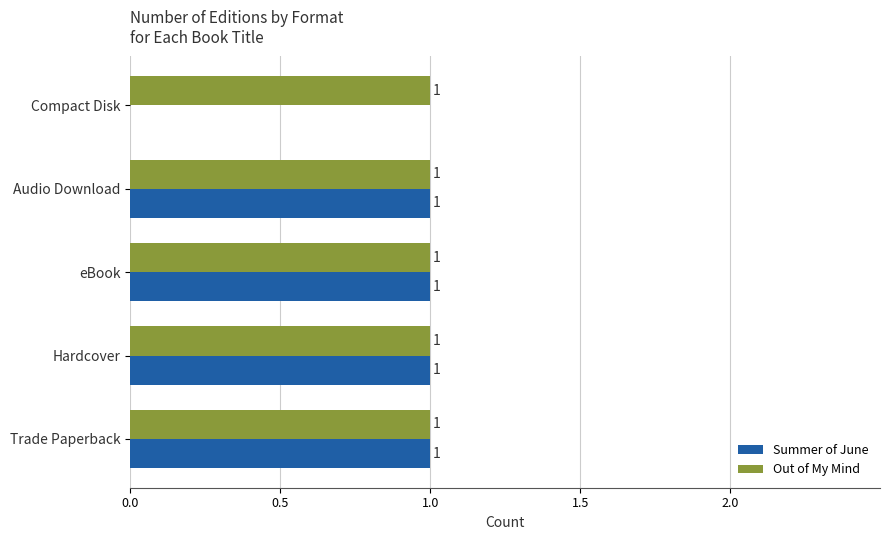

The Summer of June series shows 1 at Audio Download. True or false?

True